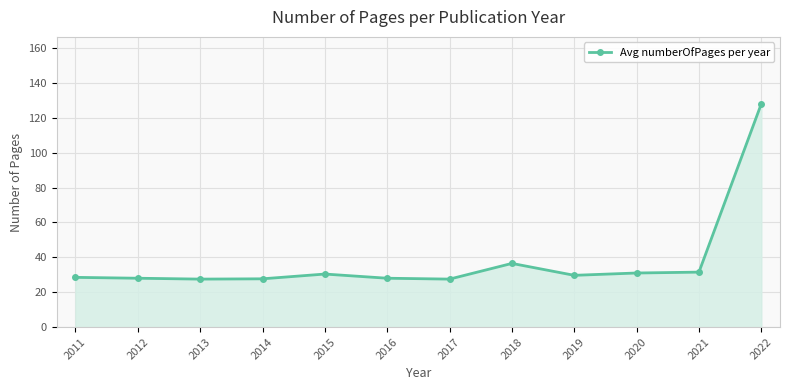

What is the change in value from 2015 to 2018?

+6.1